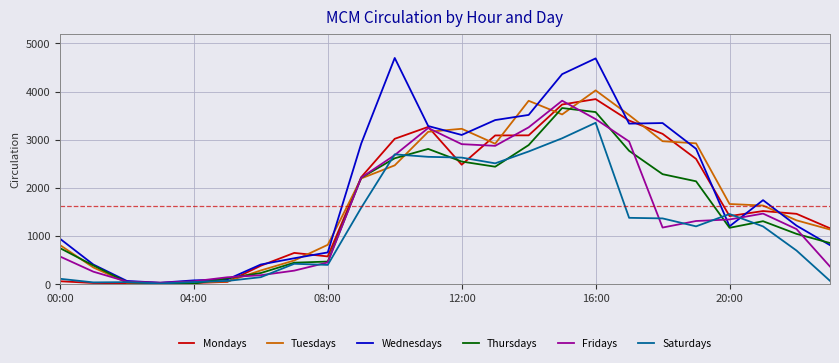

What is the difference between the second highest and minimum values in the Thursdays series?

3560